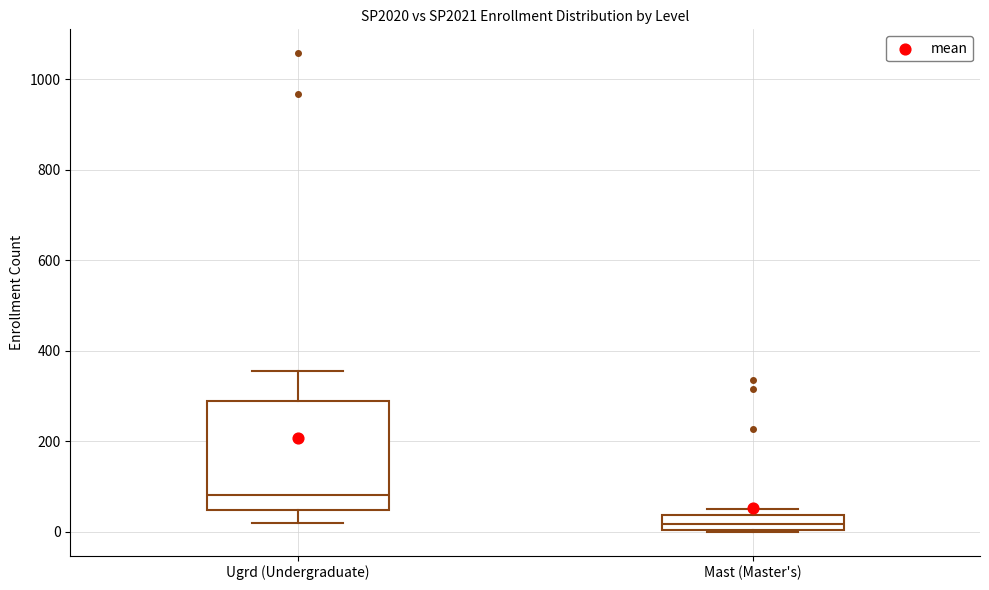

Where is the lower edge of the box for Mast (Master's) on the y-axis? The values are not printed on the chart, so give them approximately, as read against the axis.

0